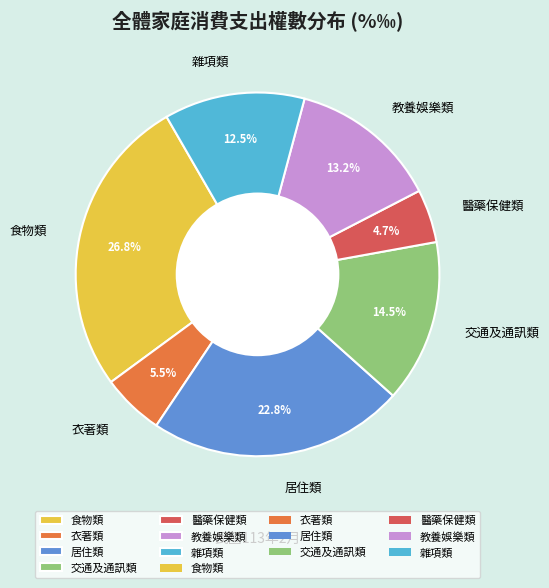

How many segments does this pie chart have?

7